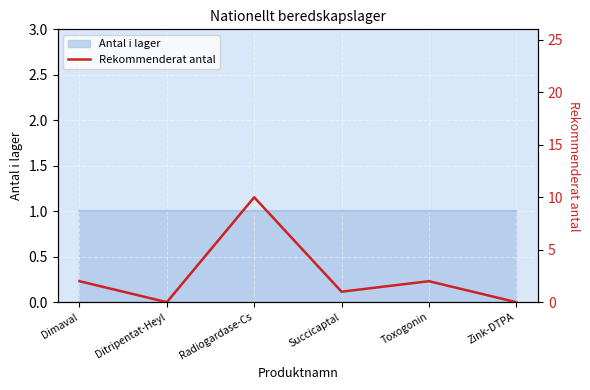

At which category does the data reach its first local valley?

Ditripentat-Heyl